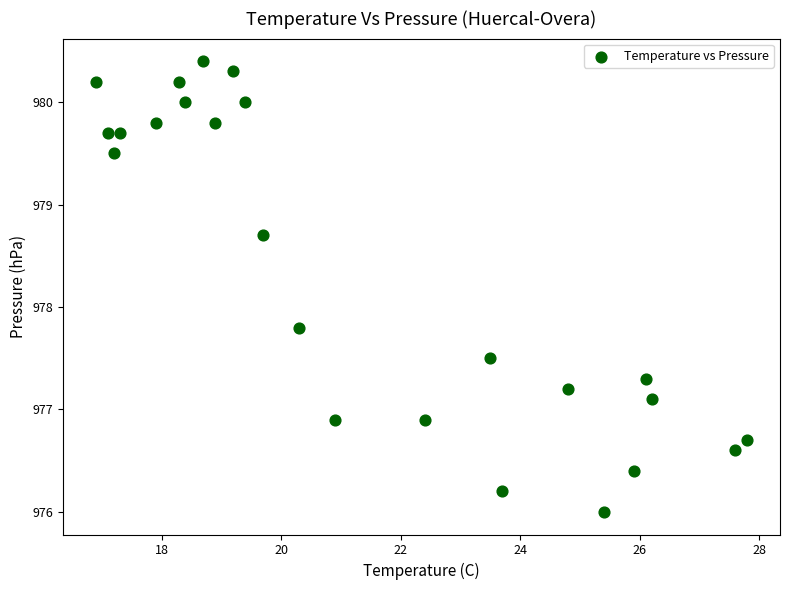

What is the range of Y values (max minus min)?

4.4